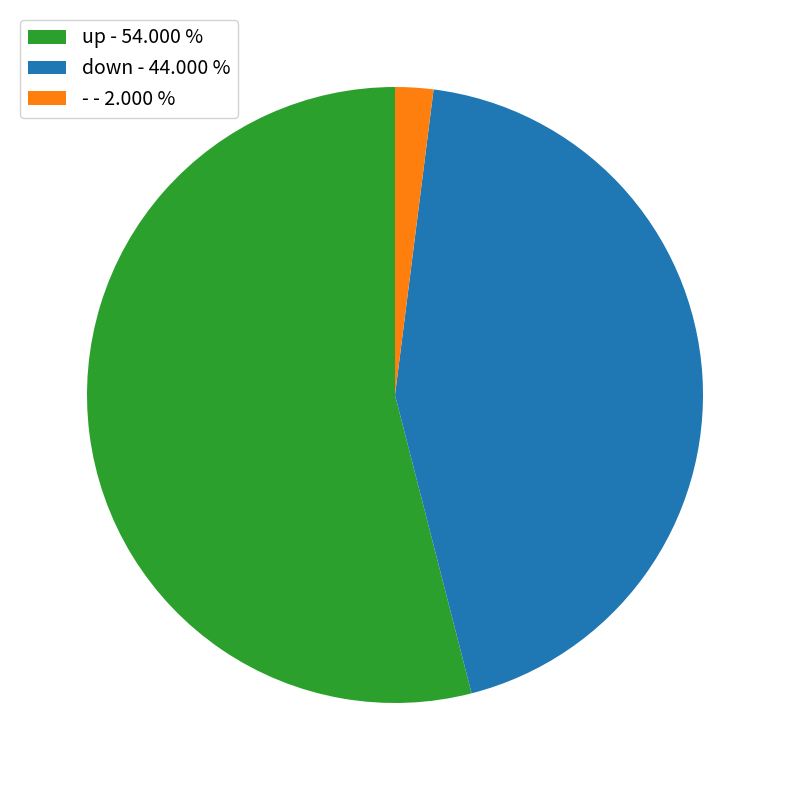

How many segments does this pie chart have?

3